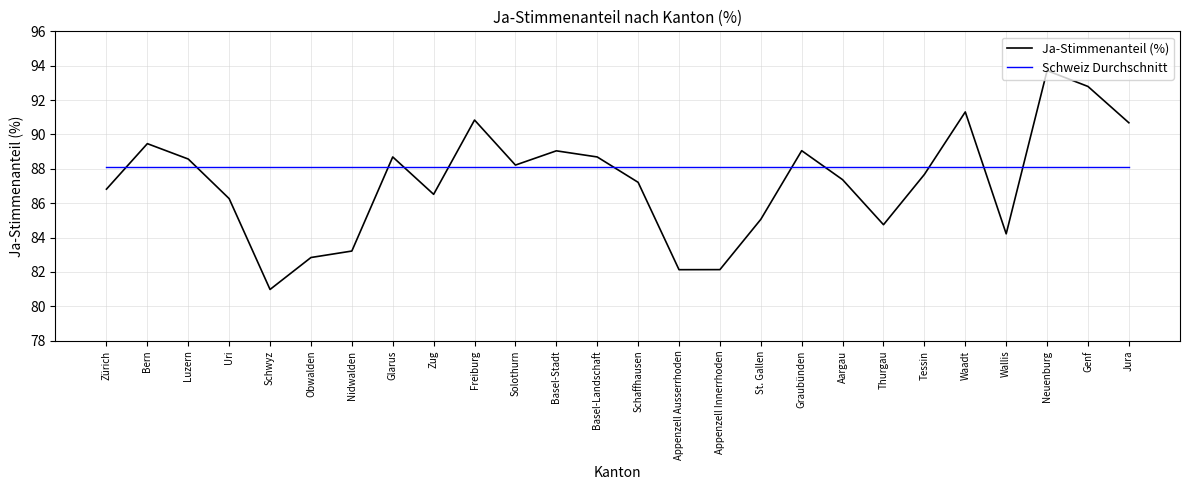

Between which two adjacent categories do Ja-Stimmenanteil (%) and Schweiz Durchschnitt first intersect?

Zürich and Bern